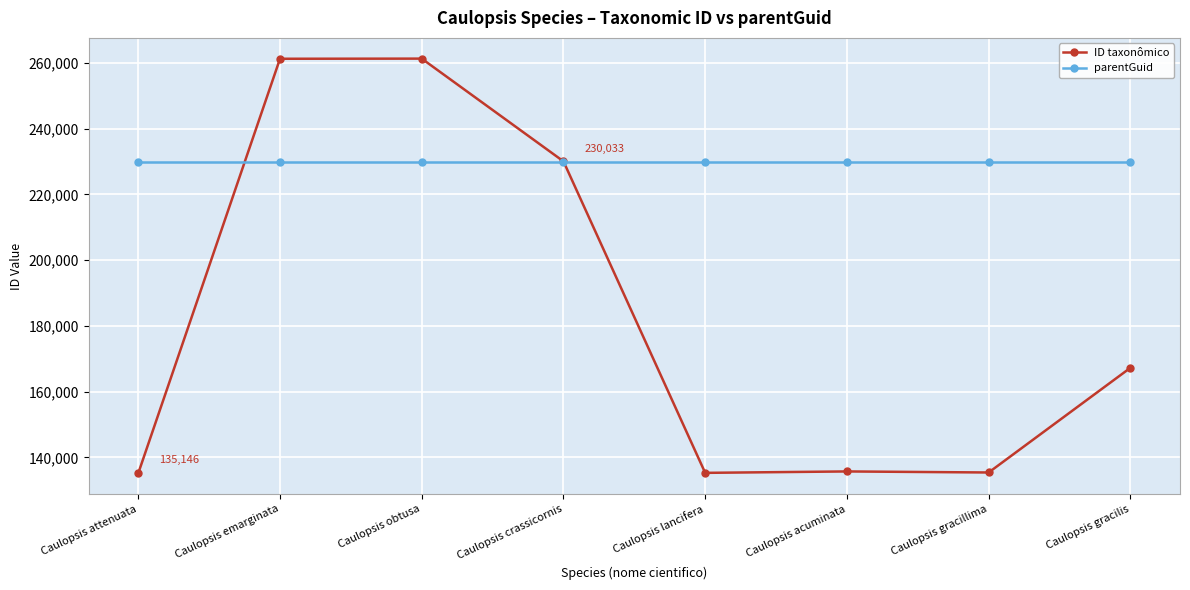

Read the parentGuid value at Caulopsis gracilis.

229787